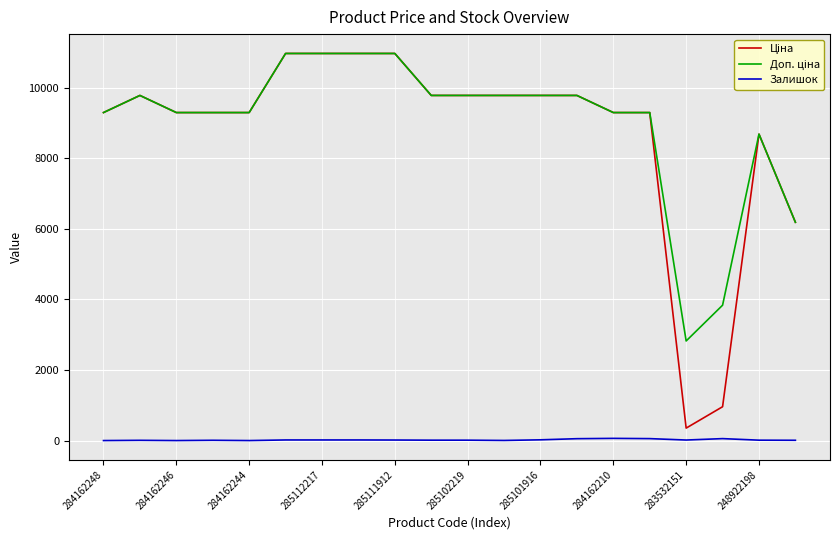

What is the maximum value shown in the chart?

10964.4